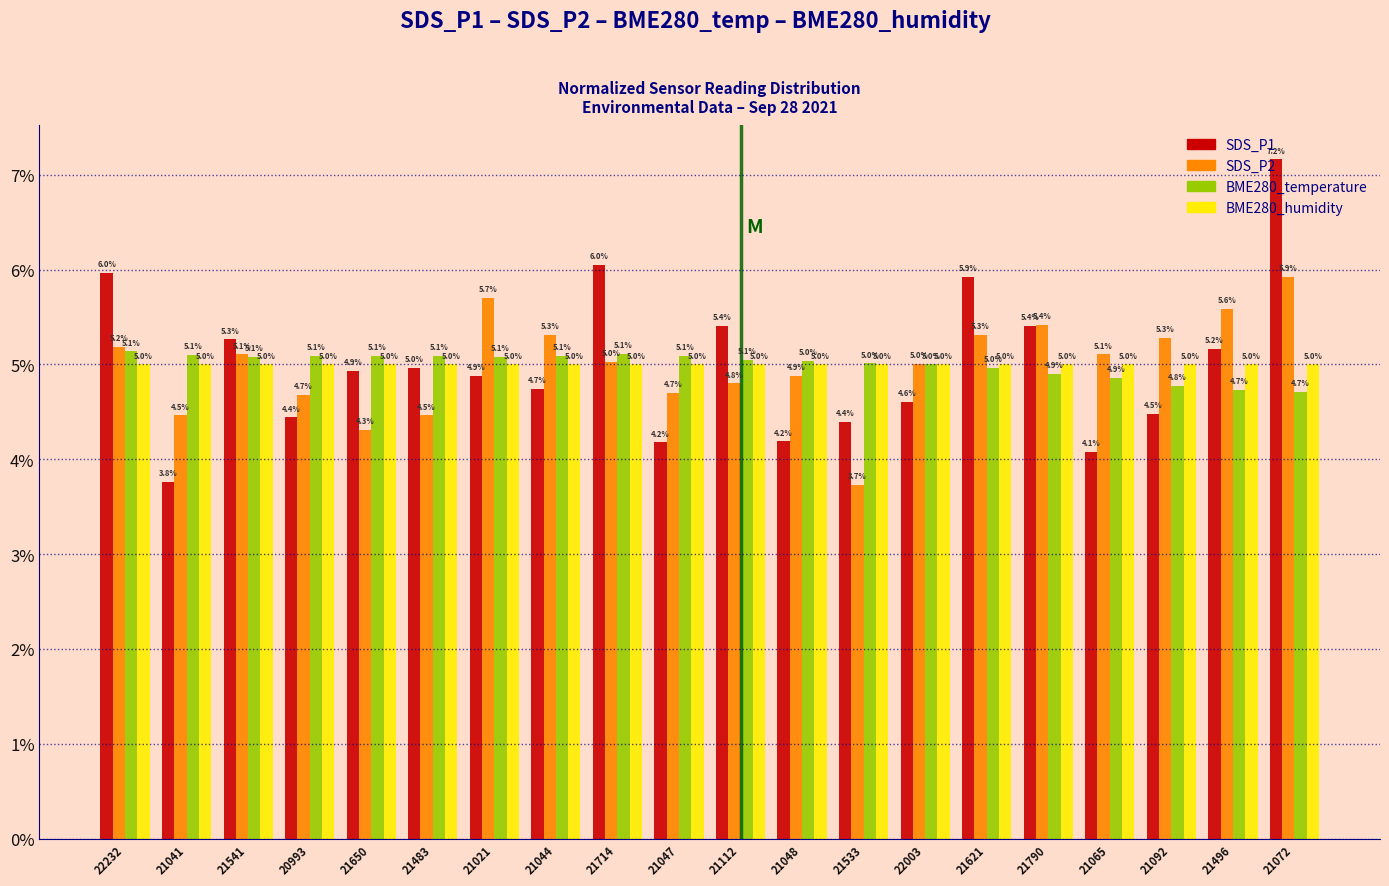

What is the difference between the highest and lowest values at 21714?

1.0